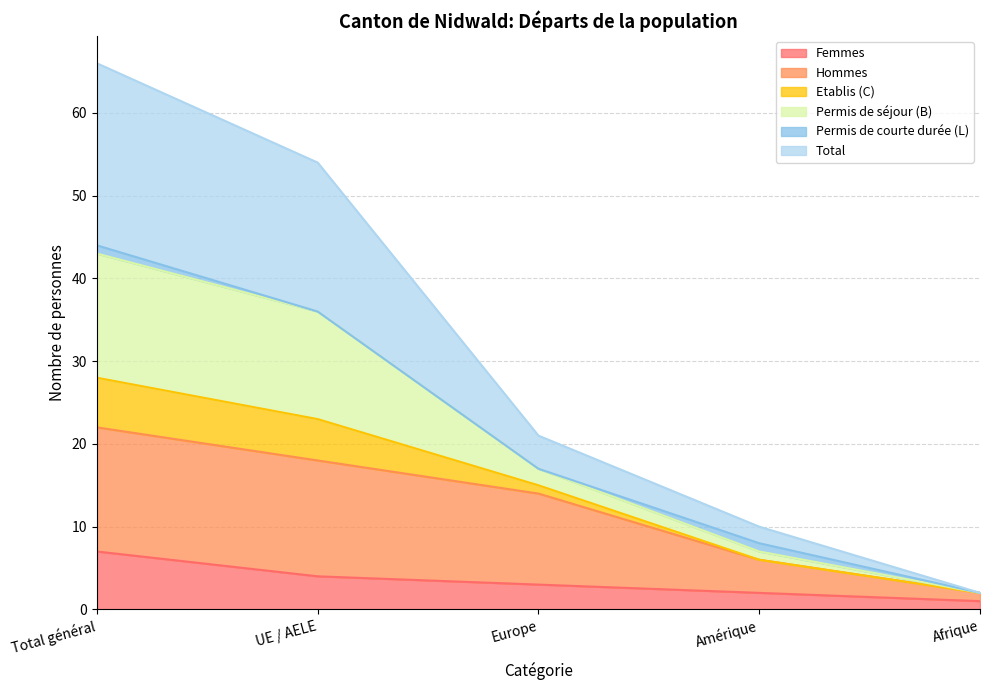

Which category has the highest value in the Femmes series?

Total général